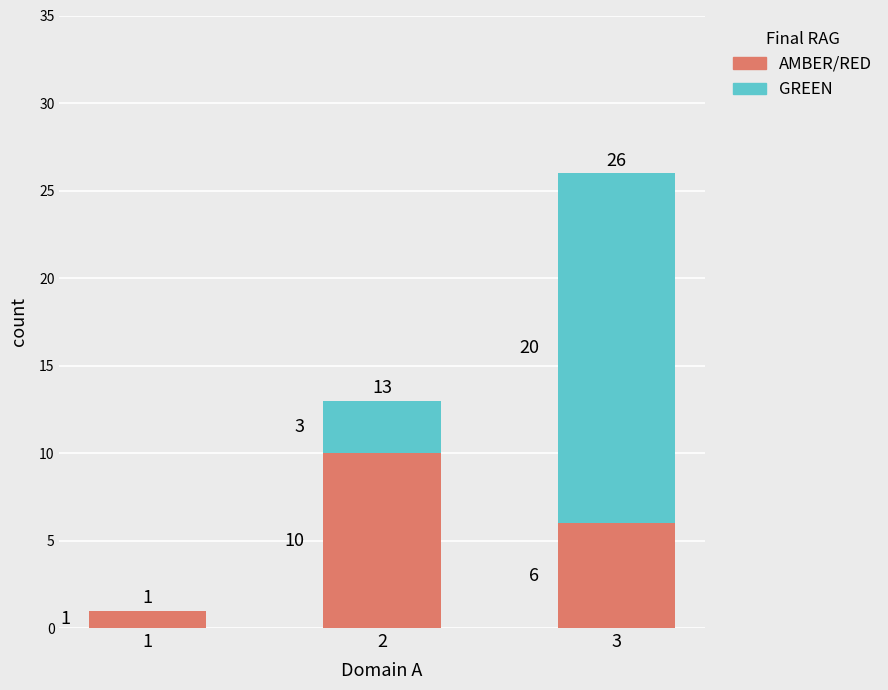

Does the chart contain stacked bars?

Yes